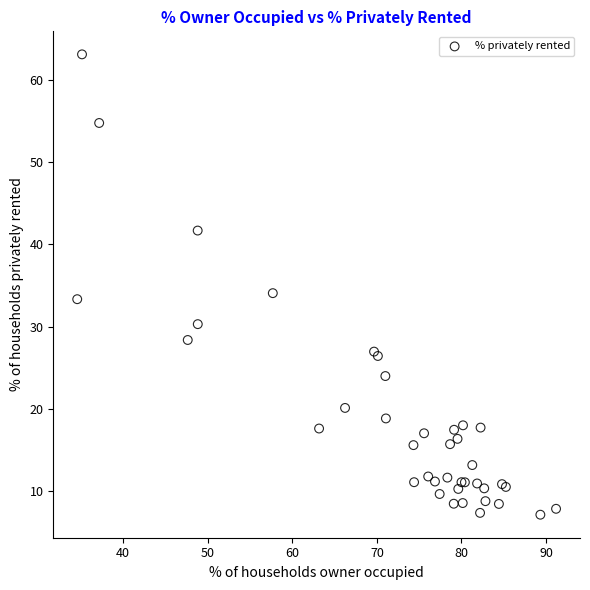

What Y value in the scatter plot is closest to 35?

34.1